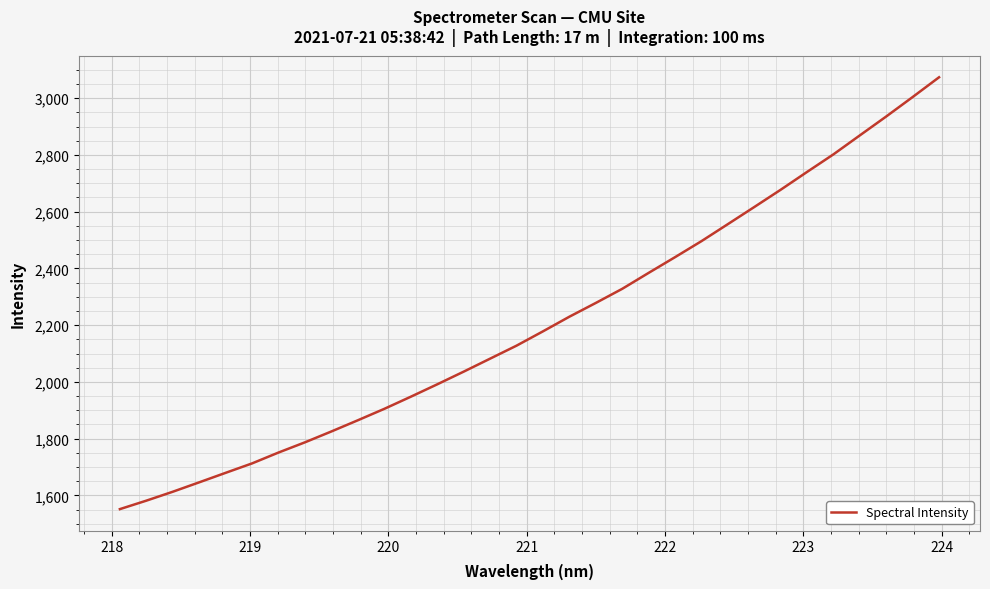

What is the difference between the maximum and minimum values?

1522.1